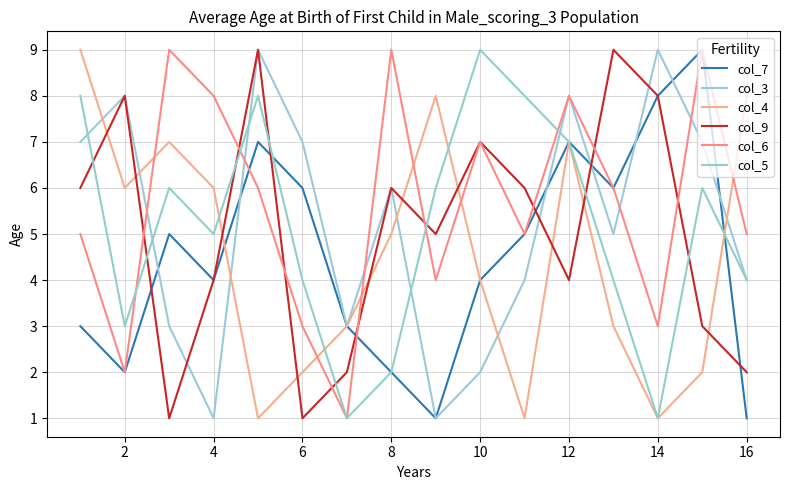

True or false: col_7 has more than 1 points higher than both neighbors.

True